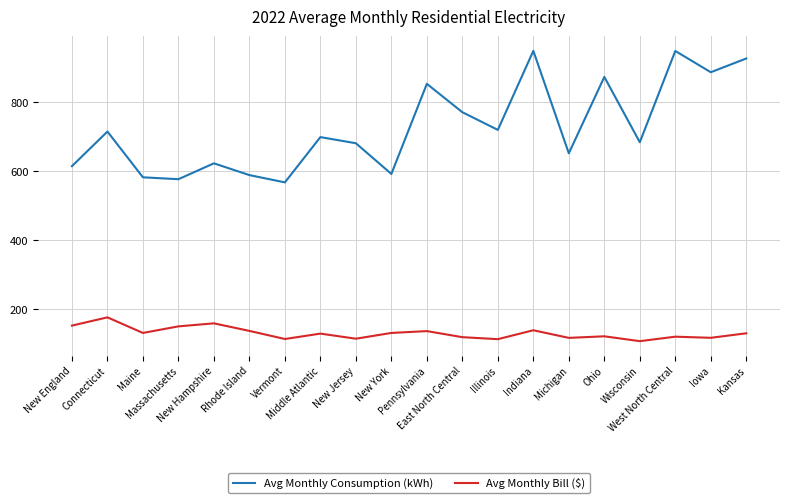

How many series are shown in this chart?

2